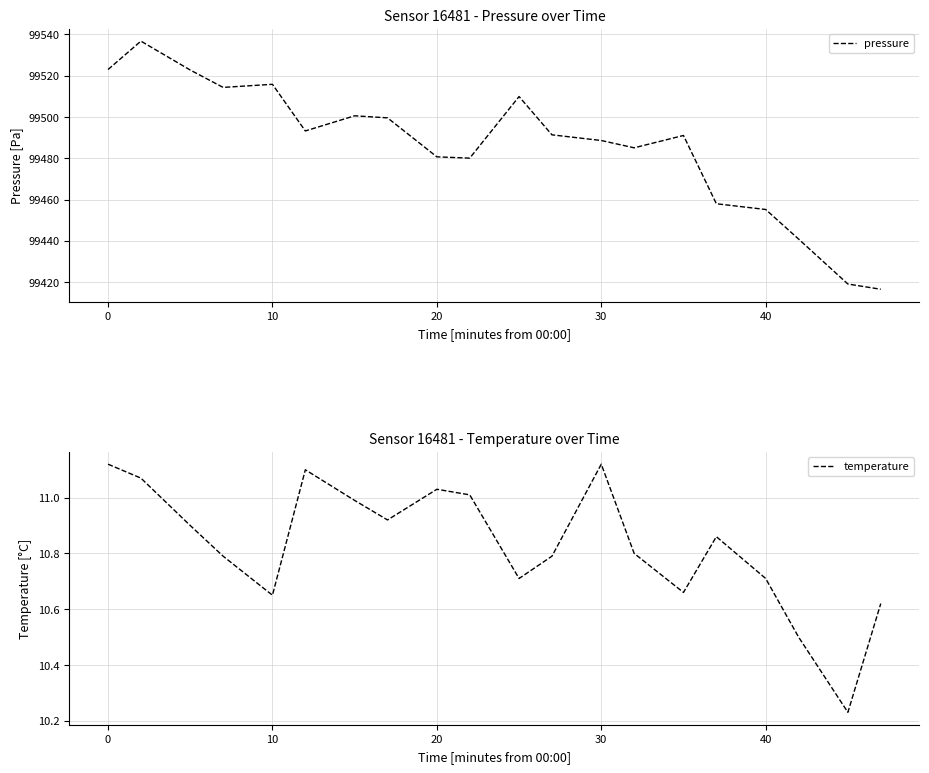

Count the number of categories in the chart.

20